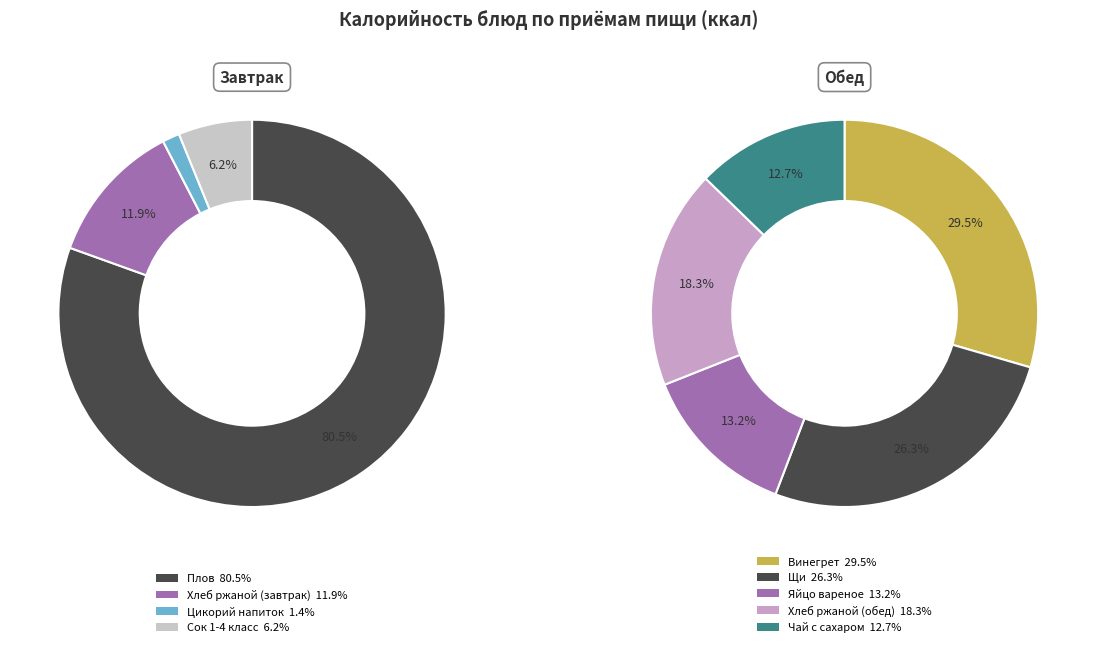

Between Винегрет and Цикорий напиток, which is larger?

Винегрет